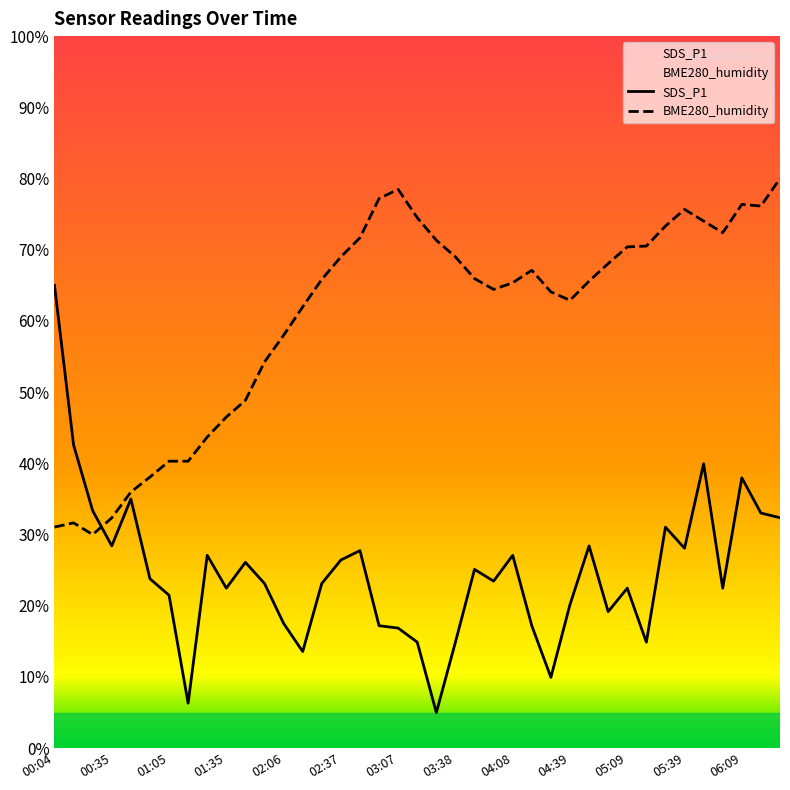

What is the difference between the maximum and minimum values in the BME280_humidity series?

50.0